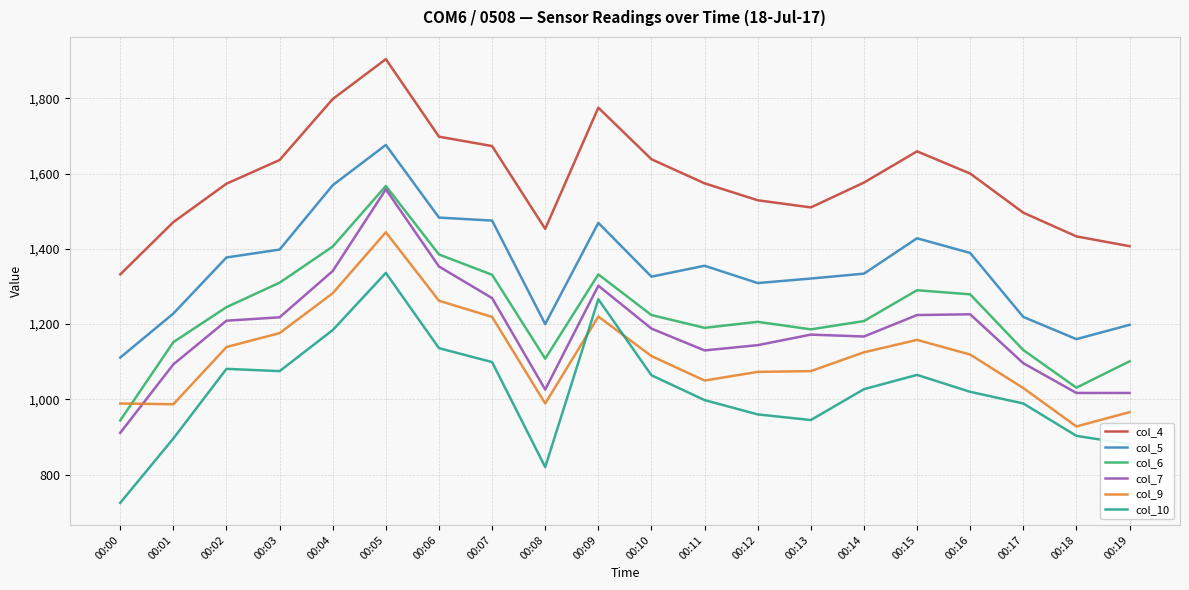

At 00:16, list the series in order from largest to smallest.

col_4, col_5, col_6, col_7, col_9, col_10